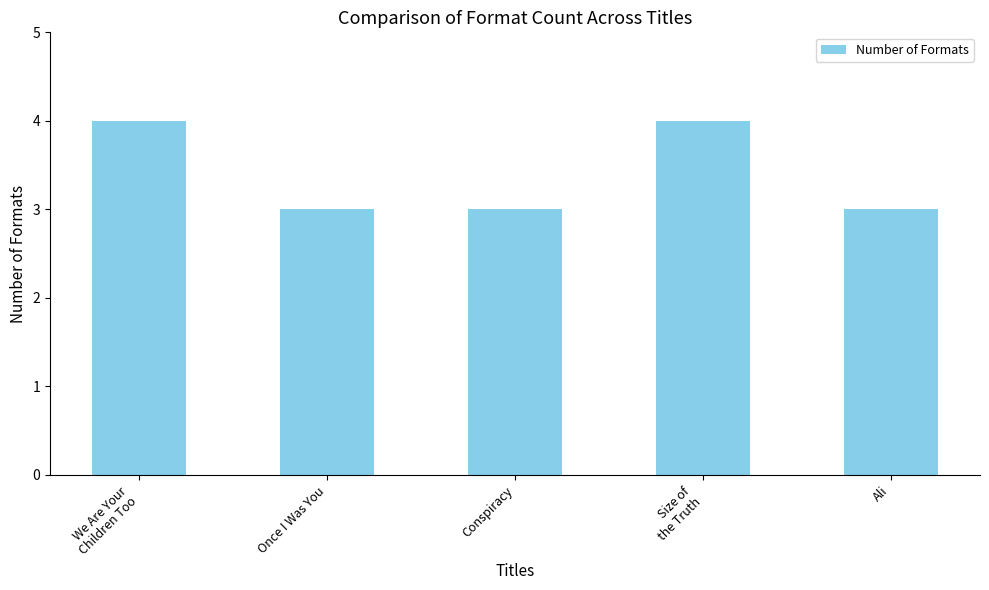

What is the label of the 4th bar from the left?

Size of
the Truth